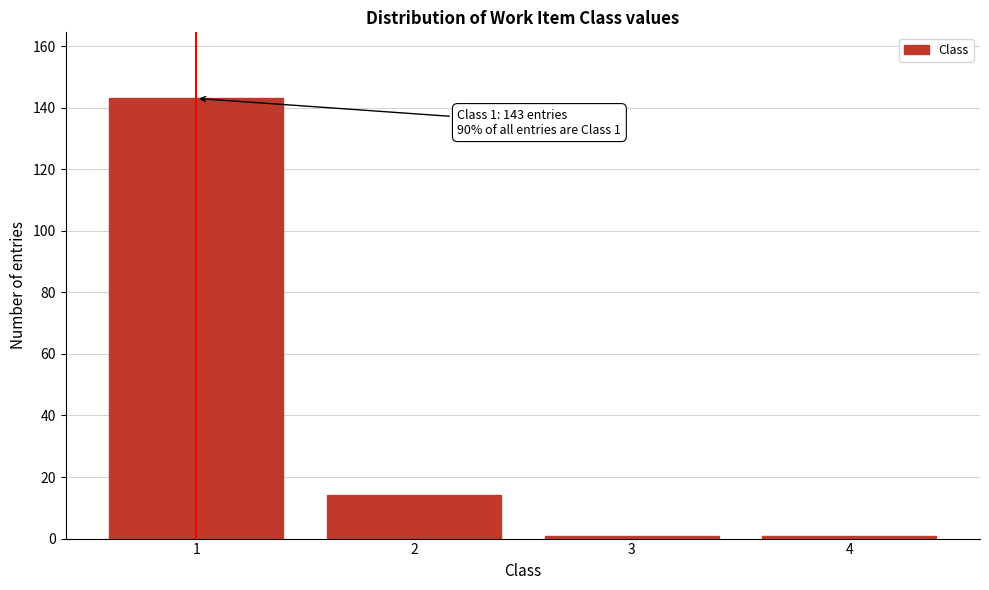

Reading left to right, transcribe all the data shown in this chart.

1=143	2=14	3=1	4=1